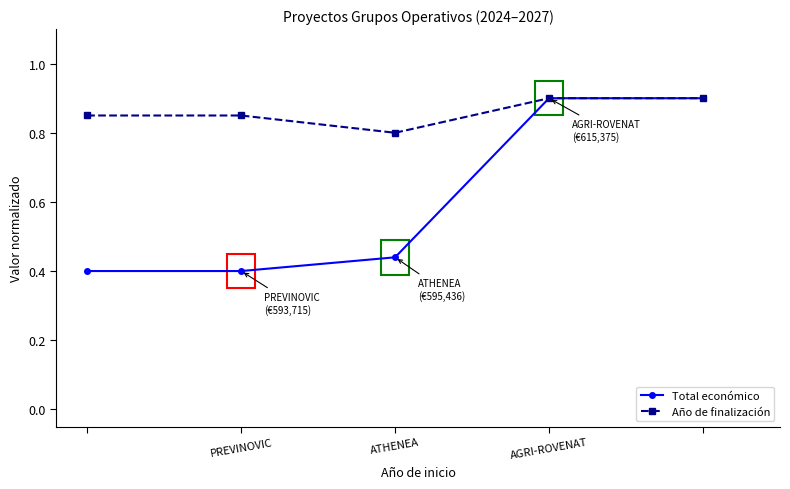

Count the number of data series in this chart.

2